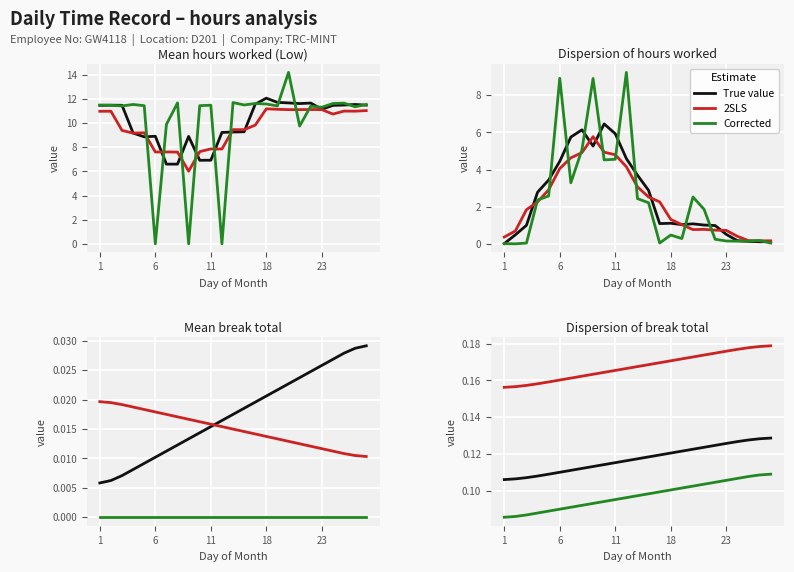

What is the value of the True value point at the 16th from the left?

0.1